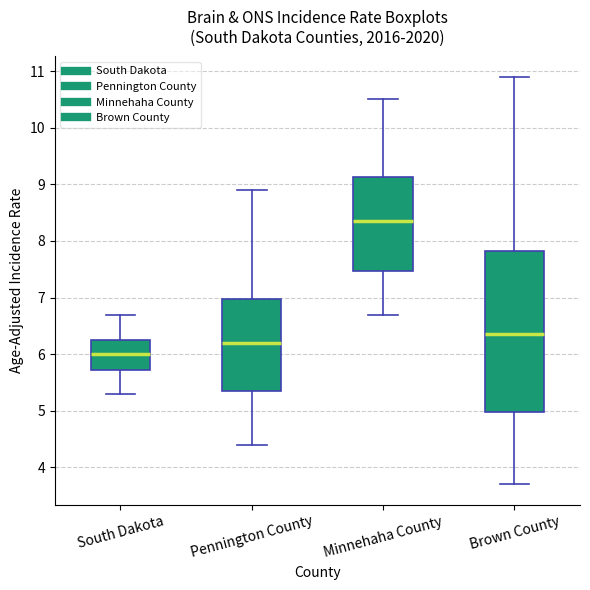

Where is the lower edge of the box for South Dakota on the y-axis? The values are not printed on the chart, so give them approximately, as read against the axis.

5.7